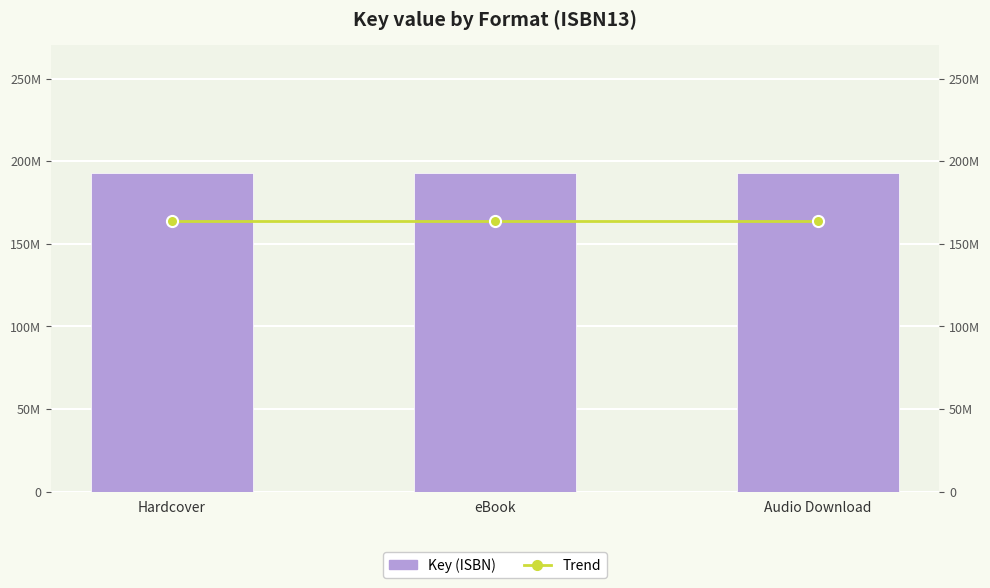

Is the value of Key (ISBN) at Audio Download greater than the value of Trend at Audio Download?

Yes